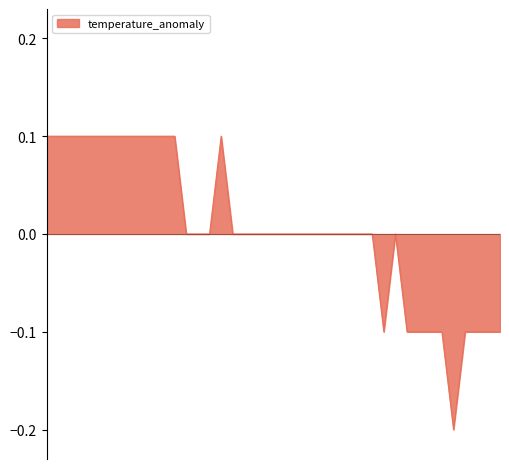

How many values are between 0 and 1?

30